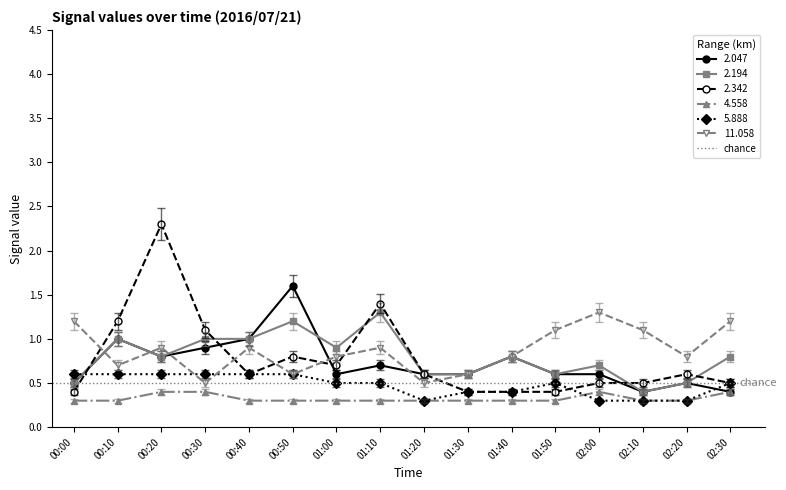

What is the sum of all 11.058 values?

13.9